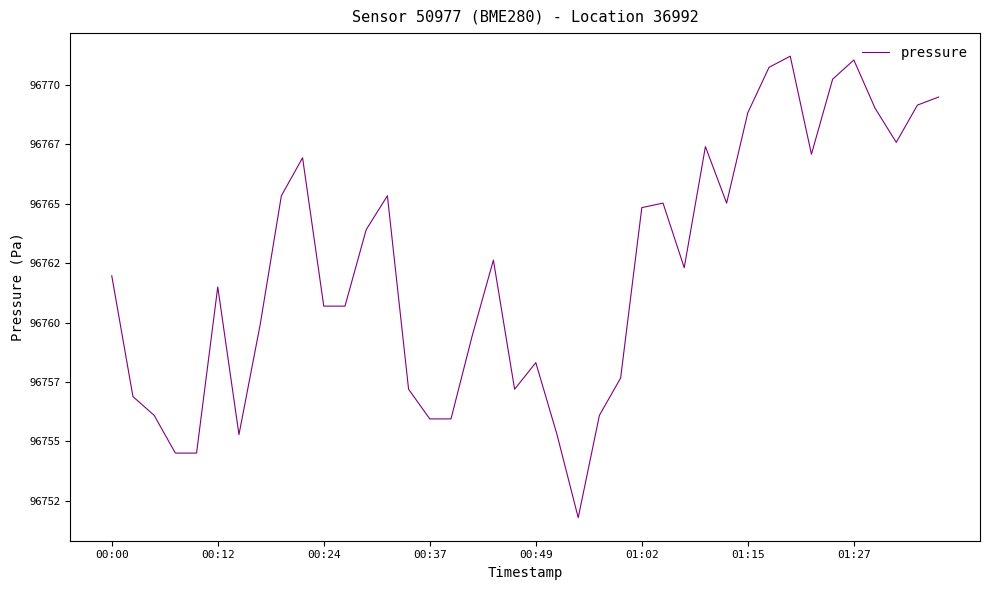

Does the chart display data point markers on the line(s)?

No